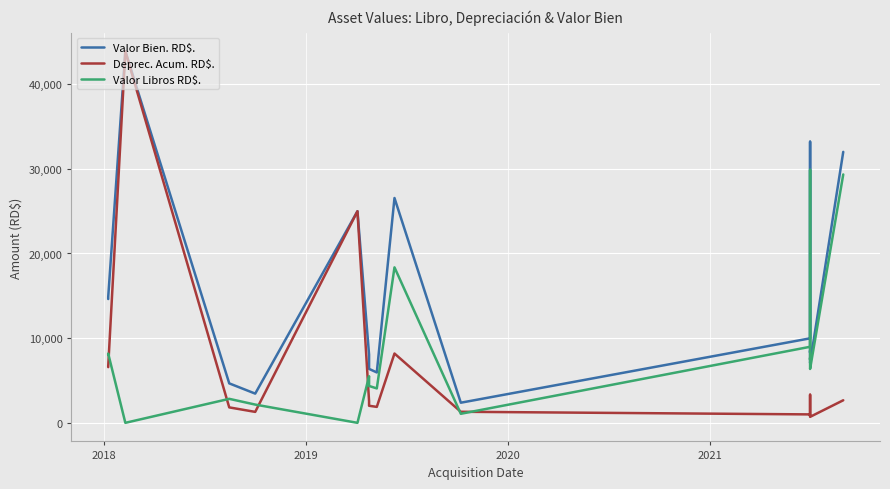

Is the value of Deprec. Acum. RD$. at 21 greater than the value of Valor Libros RD$. at 2019?

Yes